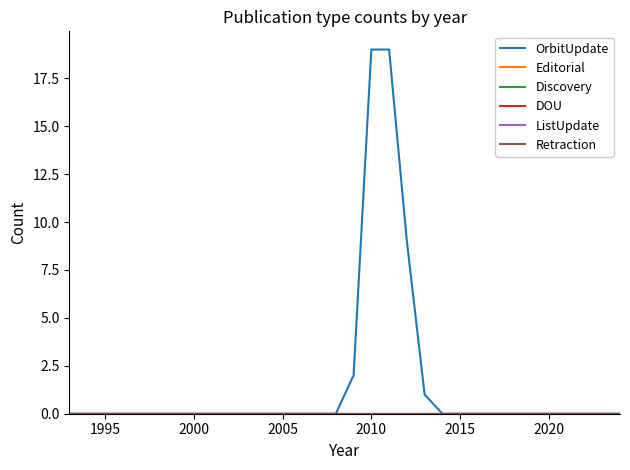

Is this an area chart (filled region under the line)?

No